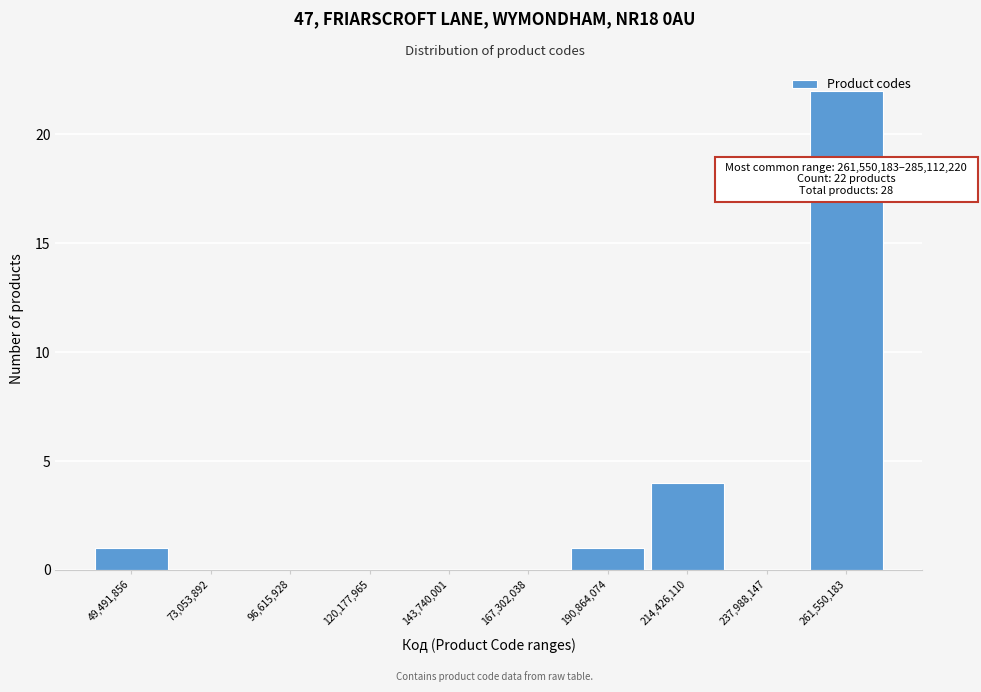

What is the change in value from 120,177,965 to 261,550,183?

+22